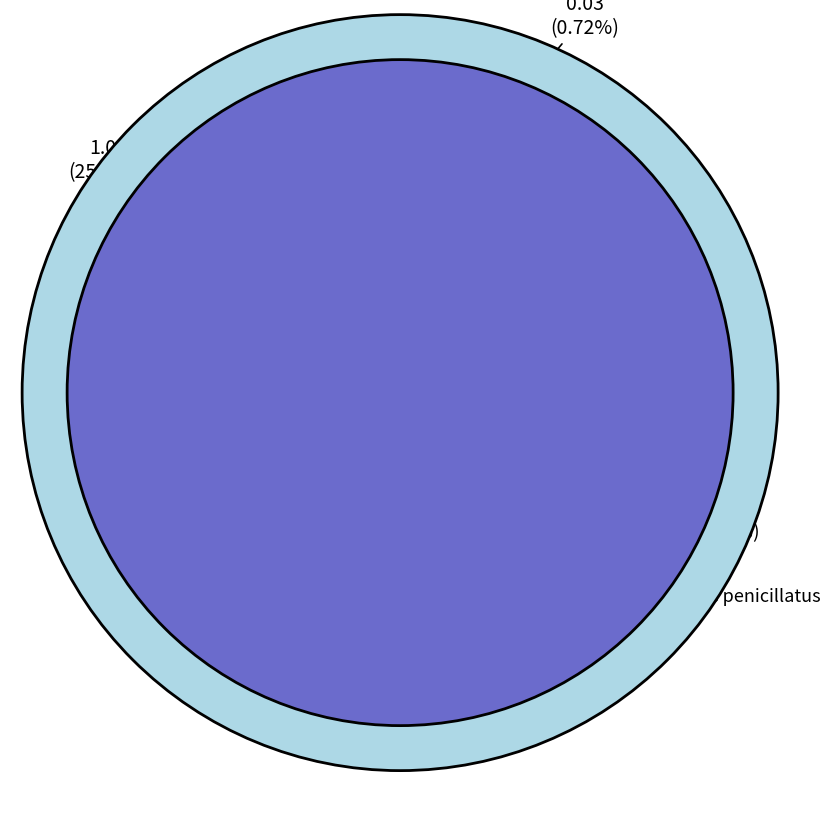

Is there a majority slice in this chart?

Yes